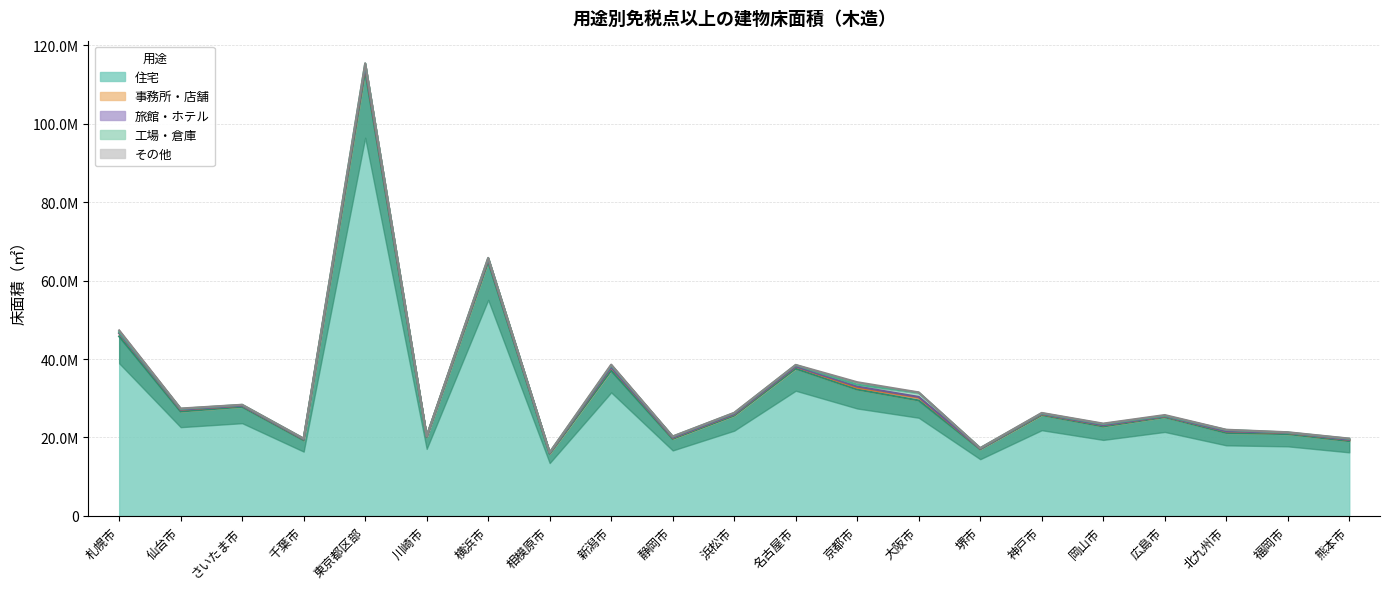

Is it true that 住宅 equals 13250406 at 仙台市?

False